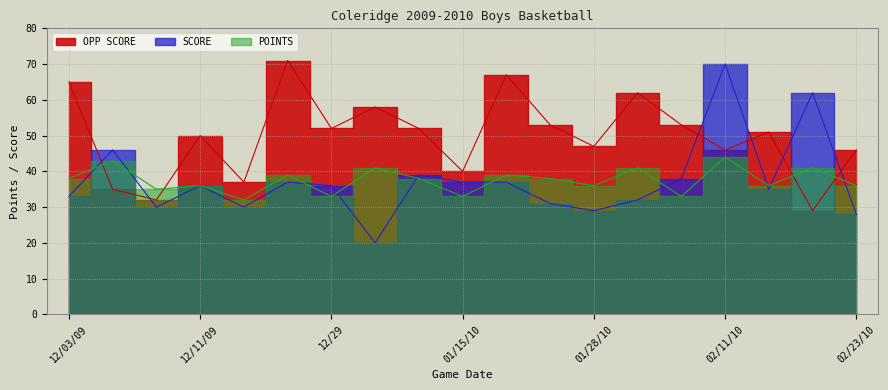

Where does the SCORE series first go above 36?

12/04/09